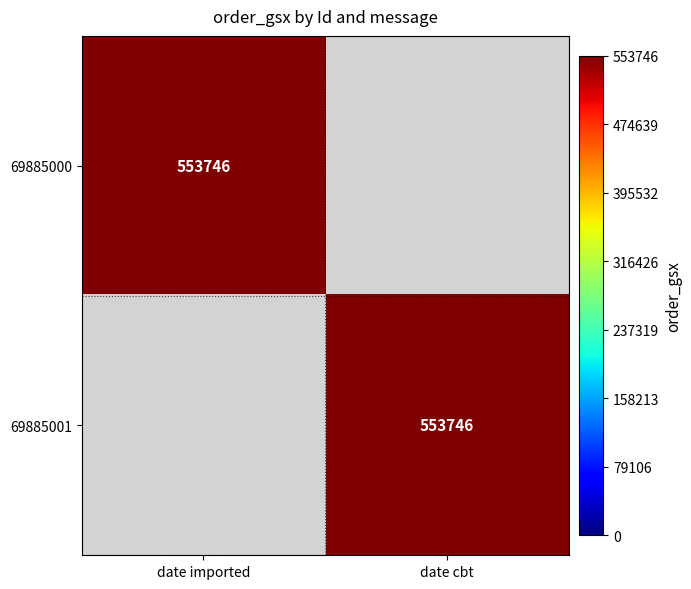

Between date cbt and date imported, which is larger?

date imported